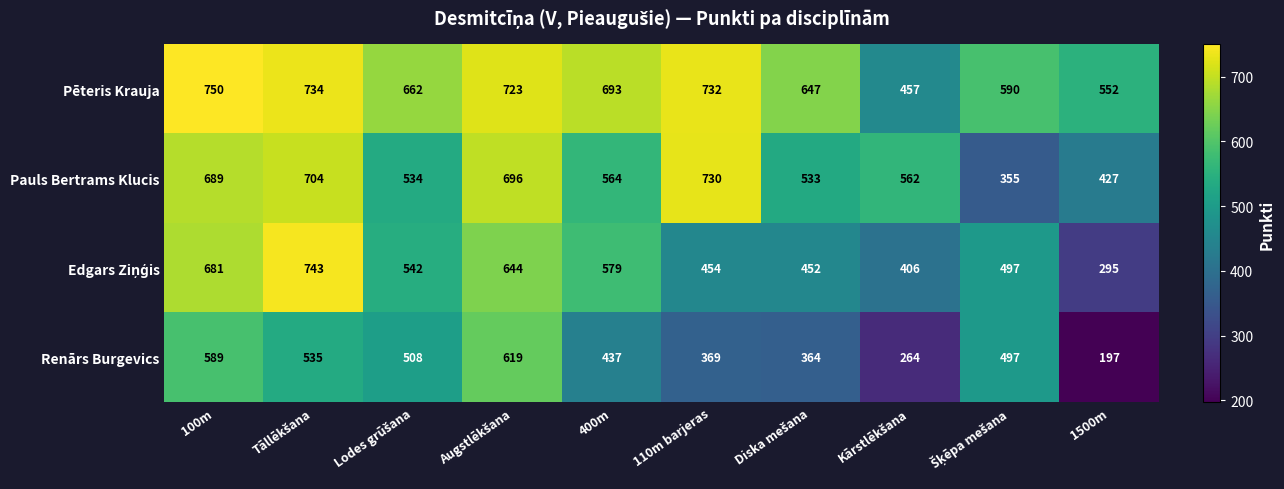

Is it true that Pauls Bertrams Klucis equals 997 at 110m barjeras?

False